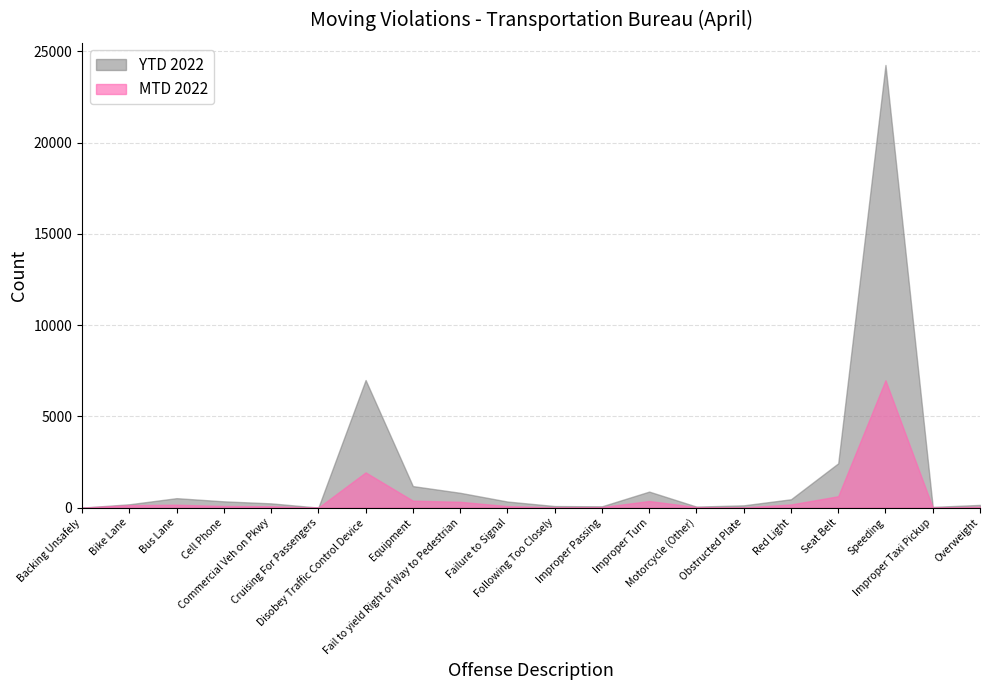

What is the difference between the second highest and minimum values in the YTD 2022 series?

6991